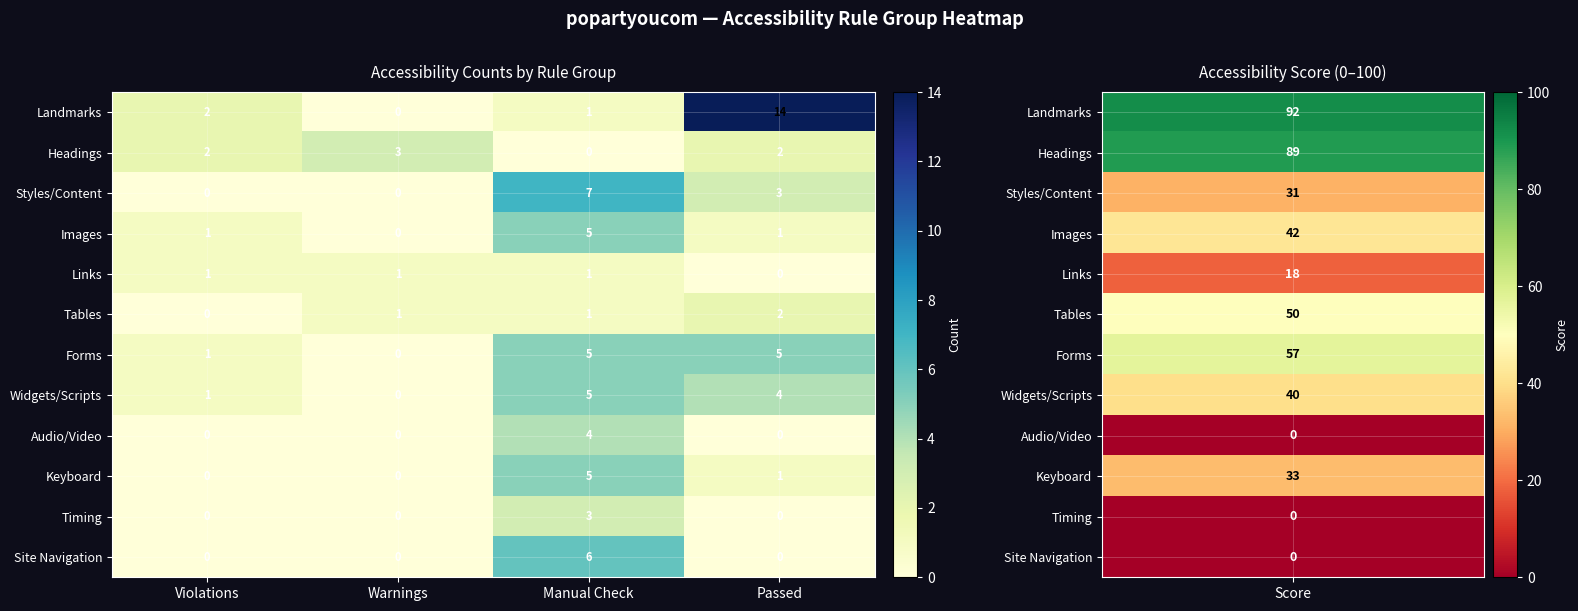

Count the number of categories in the chart.

4